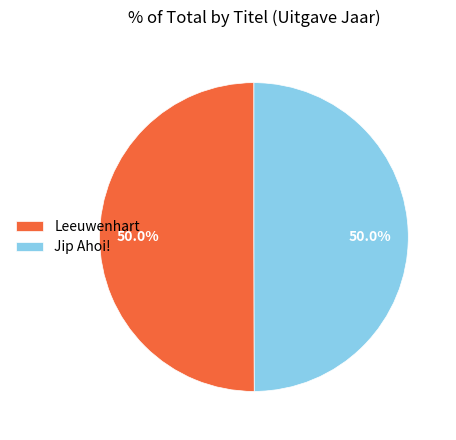

What is the ratio of the value at Leeuwenhart to the value at Jip Ahoi!?

1.0